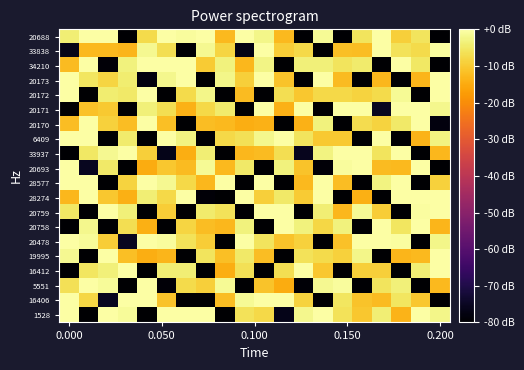

How many distinct data groups are displayed?

20